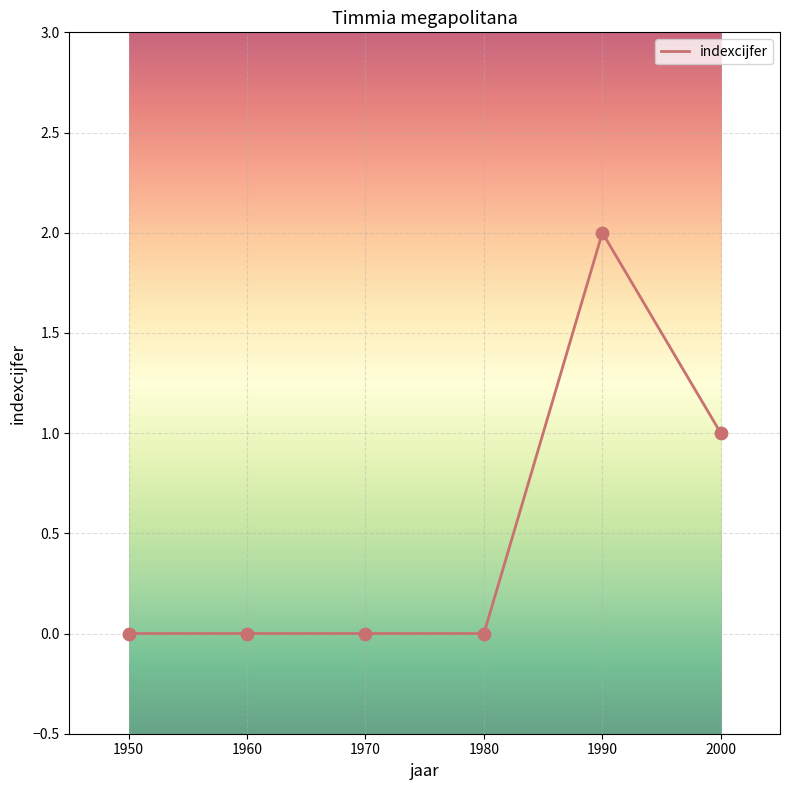

What is the change in value from 1970 to 2000?

+1